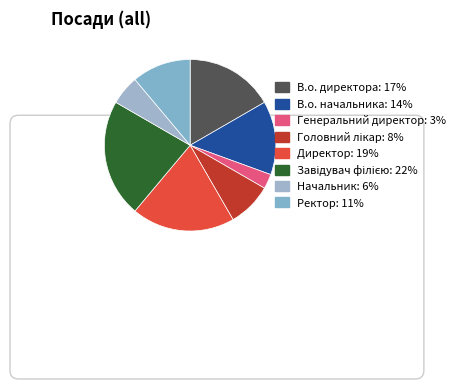

Does Директор account for over 50% of the chart?

No